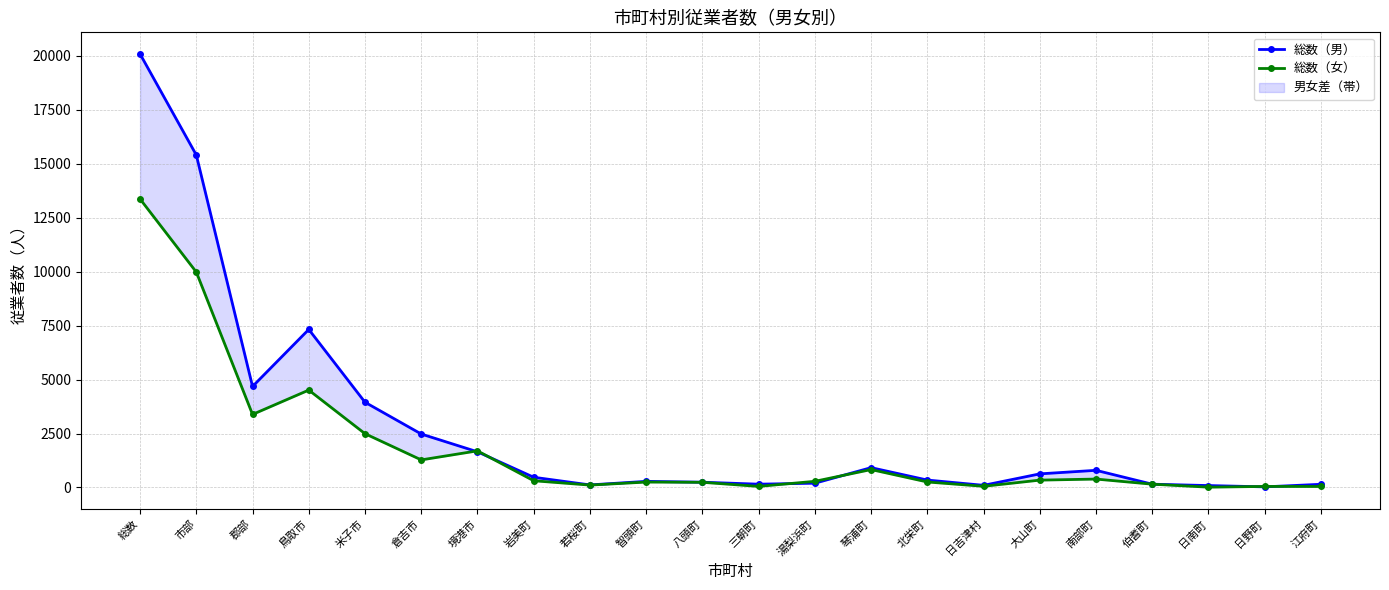

Which series has the widest spread of values?

総数（男）